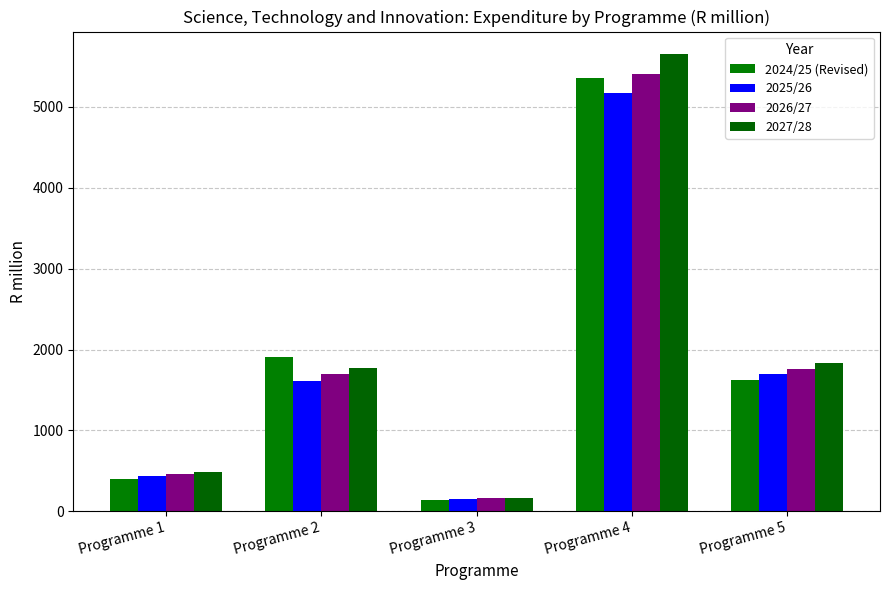

True or false: 2027/28 has a value of 166.9 at Programme 3.

True